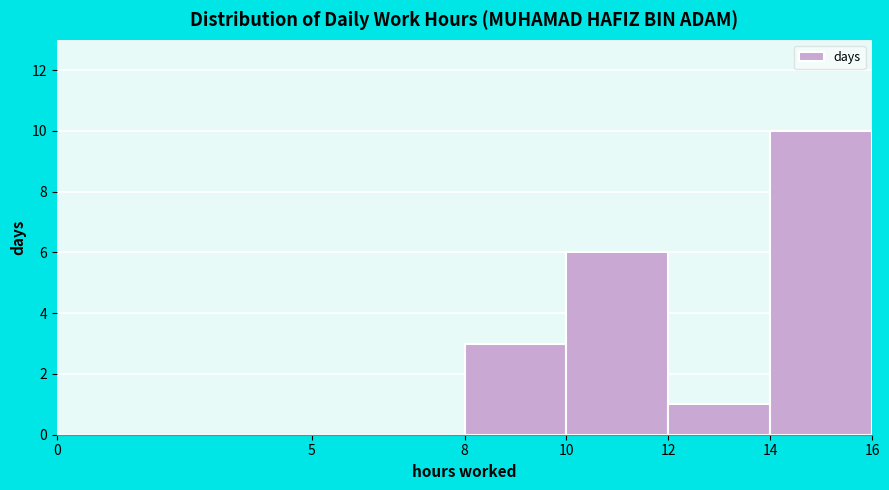

Which range on the x-axis has the tallest bar?

14 to 16